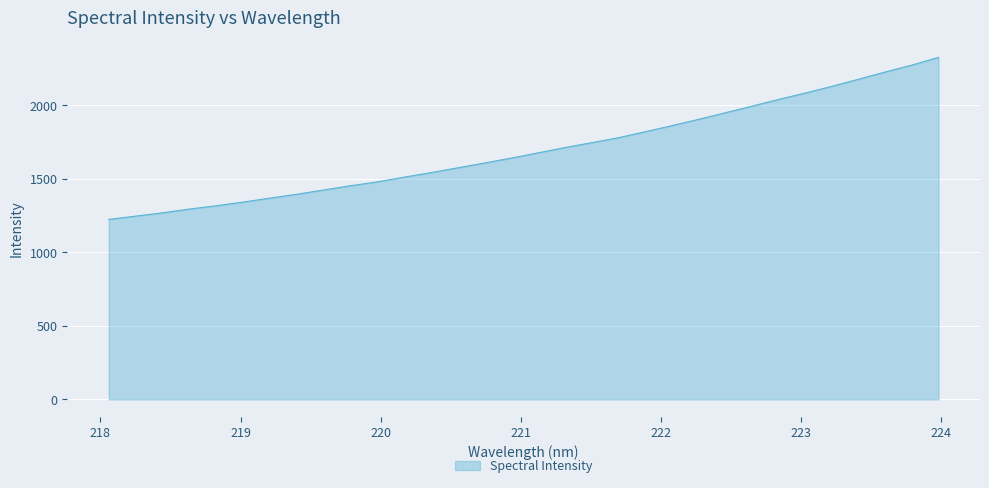

What is the difference between the maximum and minimum values?

1101.8